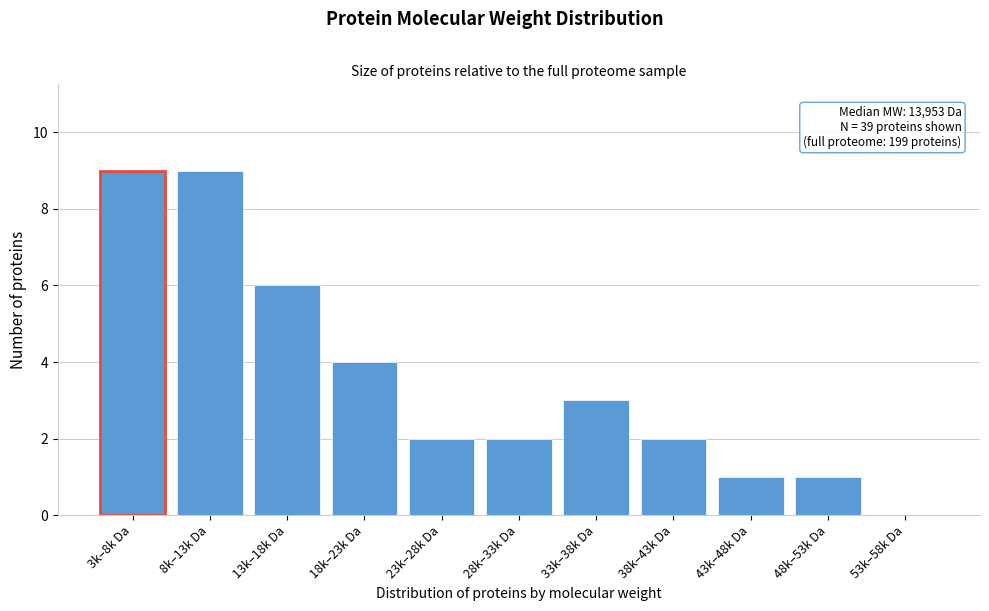

Reading left to right, list all the values displayed in this chart.

3k–8k Da=9	8k–13k Da=9	13k–18k Da=6	18k–23k Da=4	23k–28k Da=2	28k–33k Da=2	33k–38k Da=3	38k–43k Da=2	43k–48k Da=1	48k–53k Da=1	53k–58k Da=0